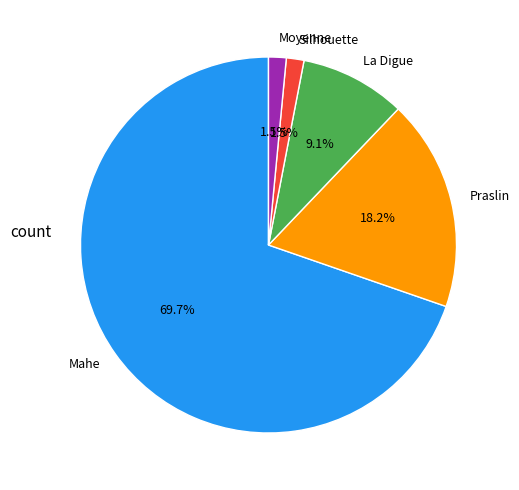

To the nearest percent, what is the difference between the largest and smallest slice percentages?

68%